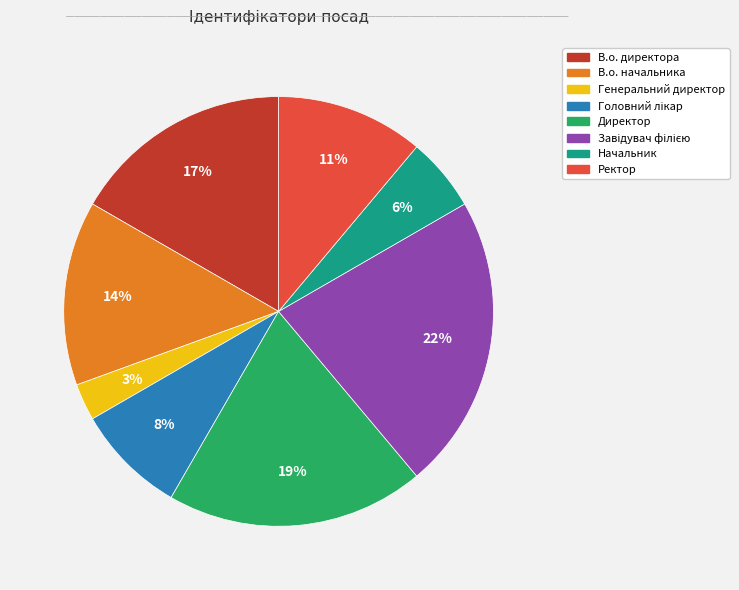

To the nearest percent, what is the average slice percentage?

12%